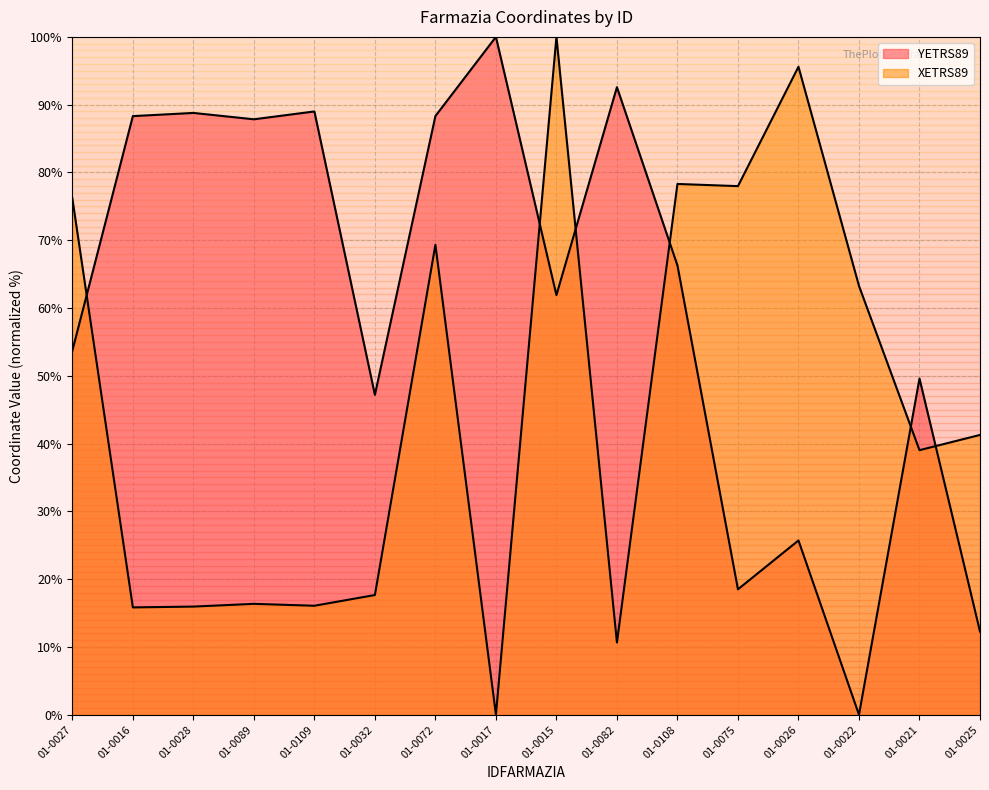

Which series has the largest total across all categories?

YETRS89